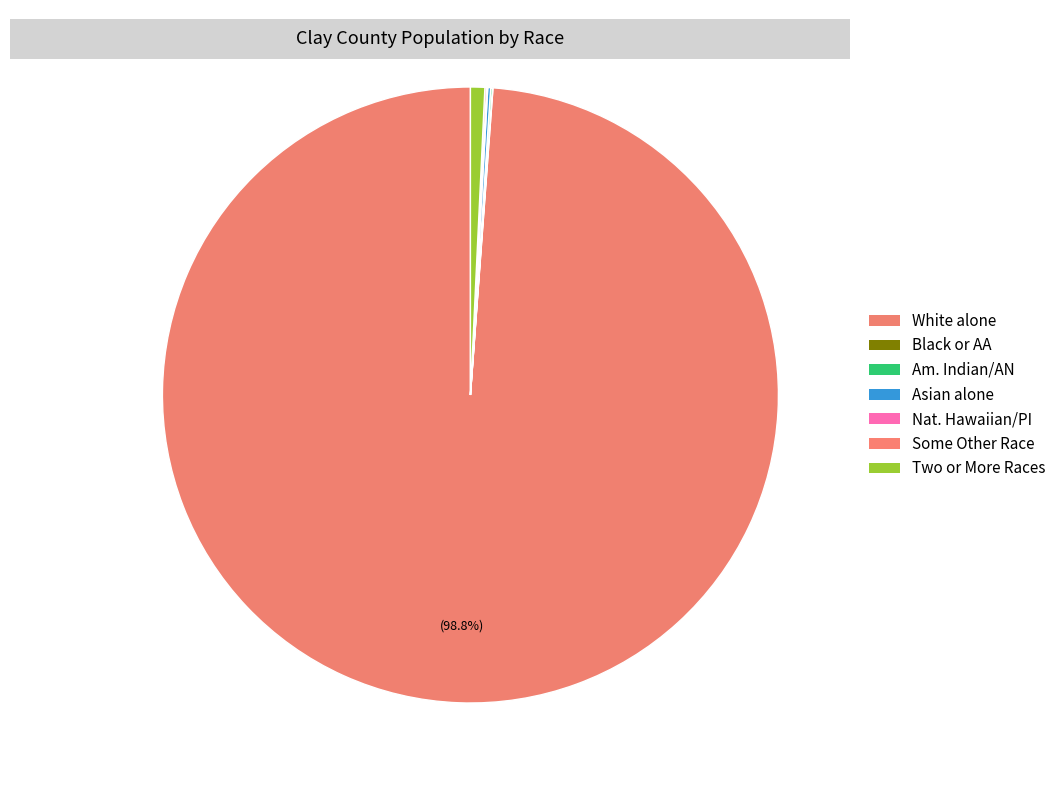

Which category has the smallest portion of the pie?

Black or African American alone